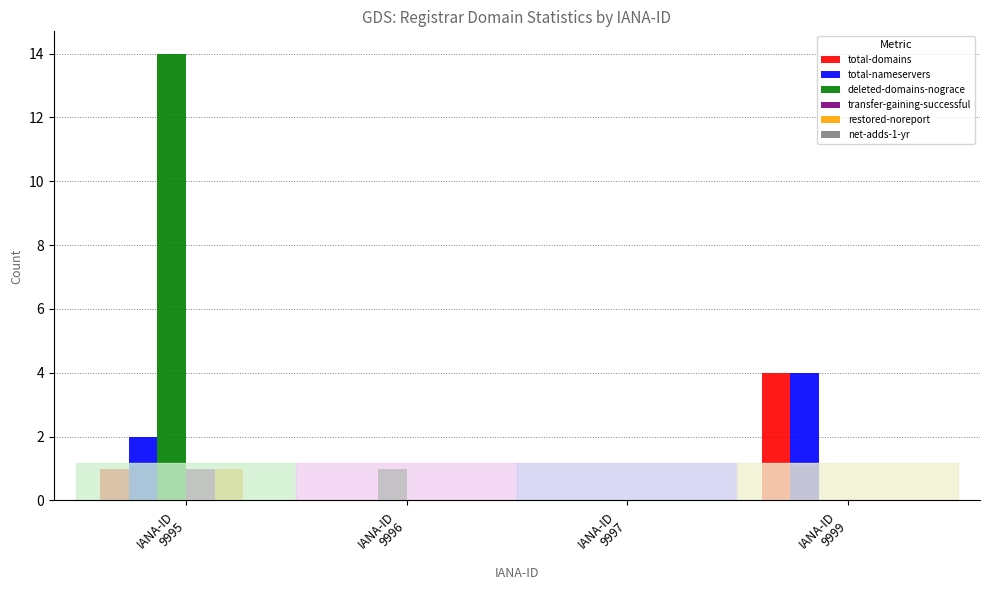

What is the spread (max minus min) of values at IANA-ID
9999?

4